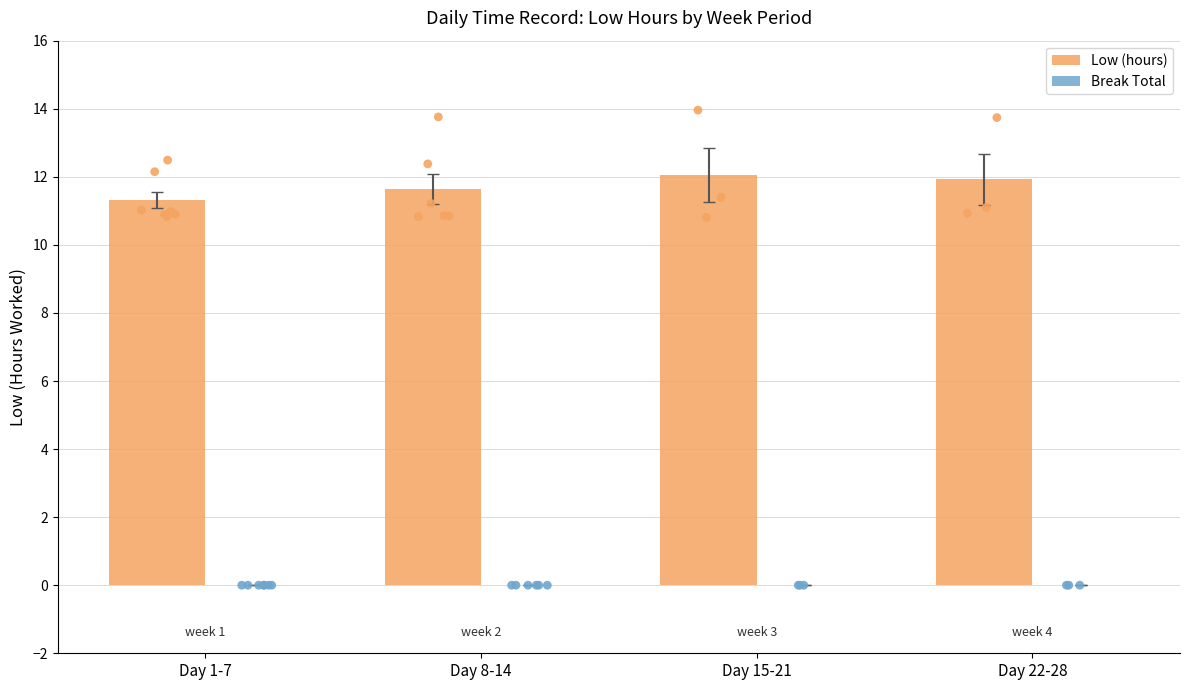

Is the value of Low (hours) at Day 15-21 greater than the value of Break Total at Day 1-7?

Yes